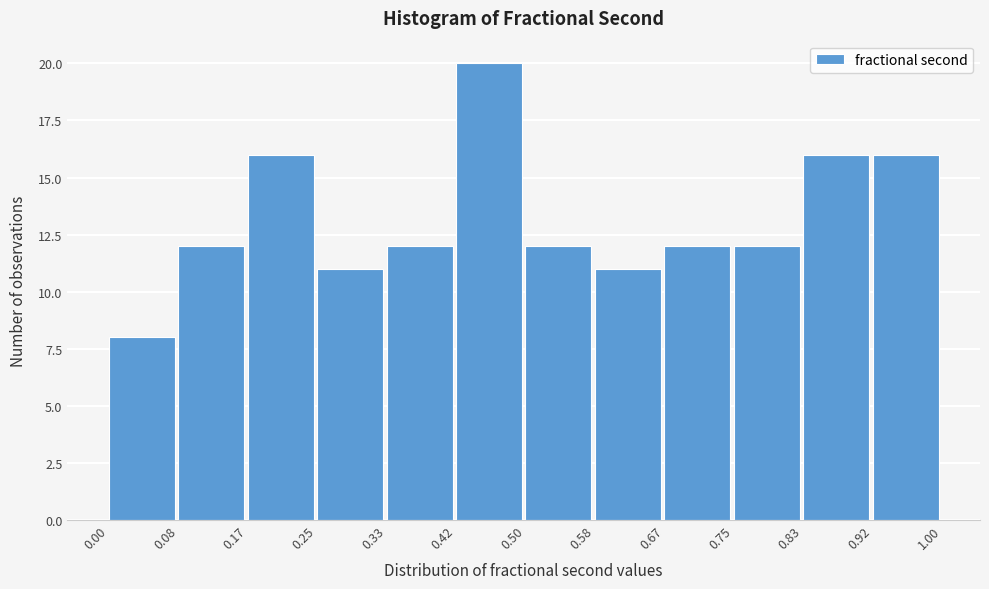

Over which range of the x-axis is the bar tallest?

0.42 to 0.50